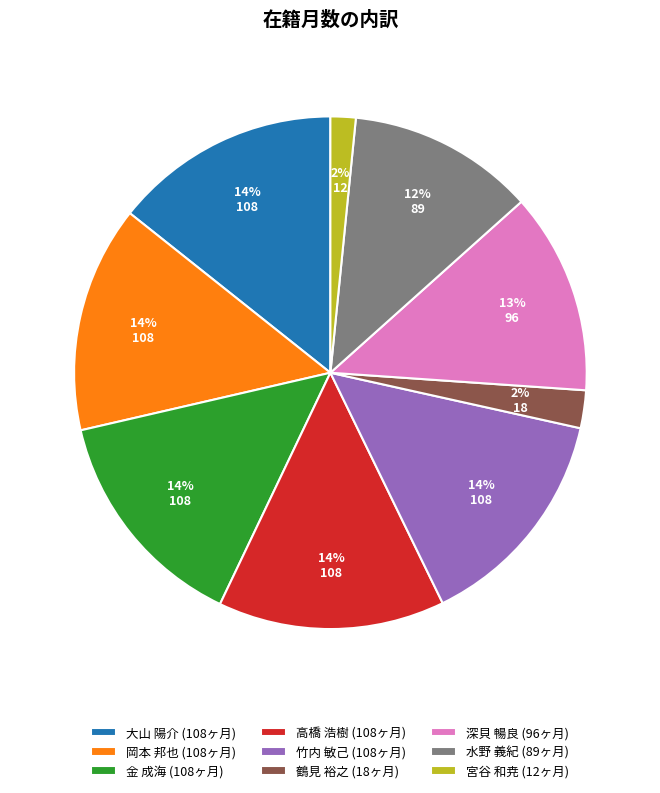

What percentage is the 大山 陽介 slice, to the nearest percent?

14%